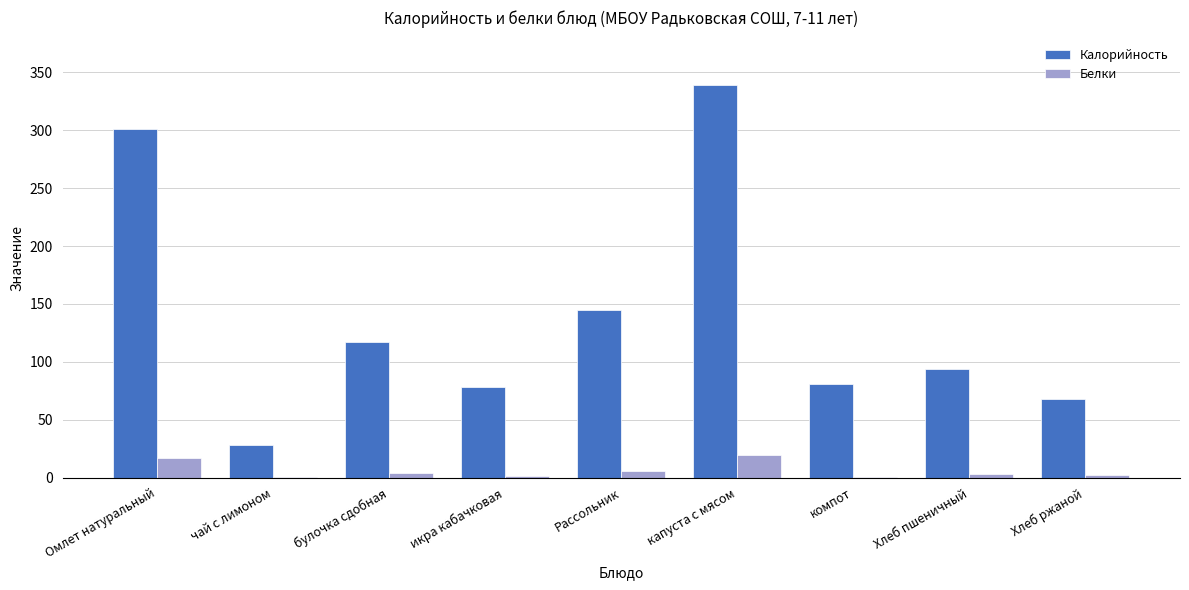

Which series has the widest spread of values?

Калорийность